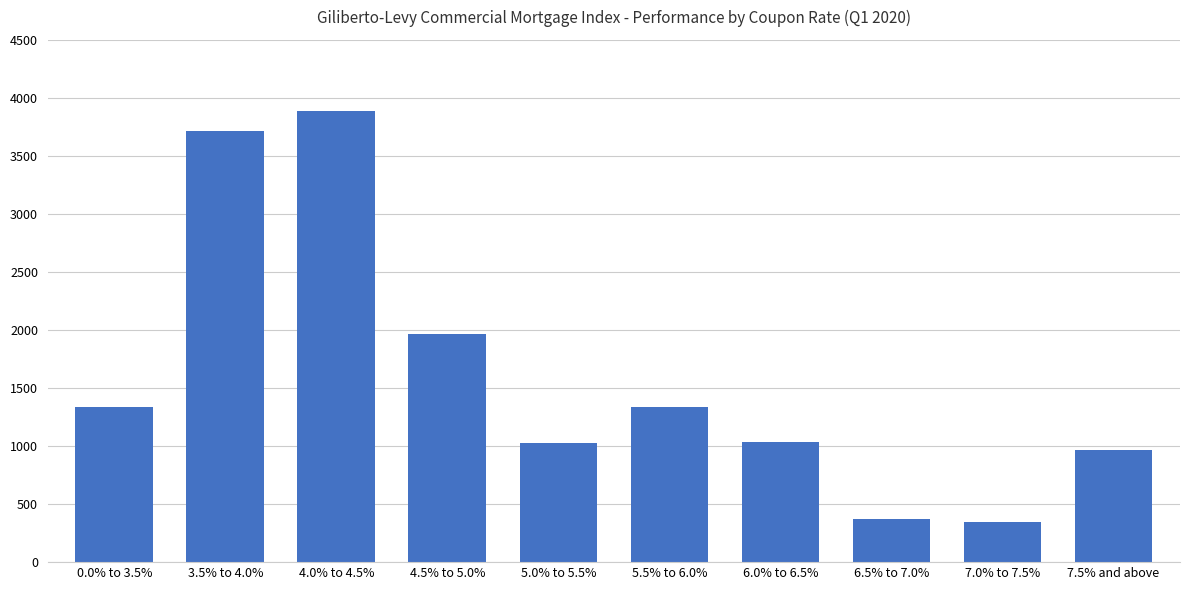

Is it true that the value at 7.5% and above is 963?

True